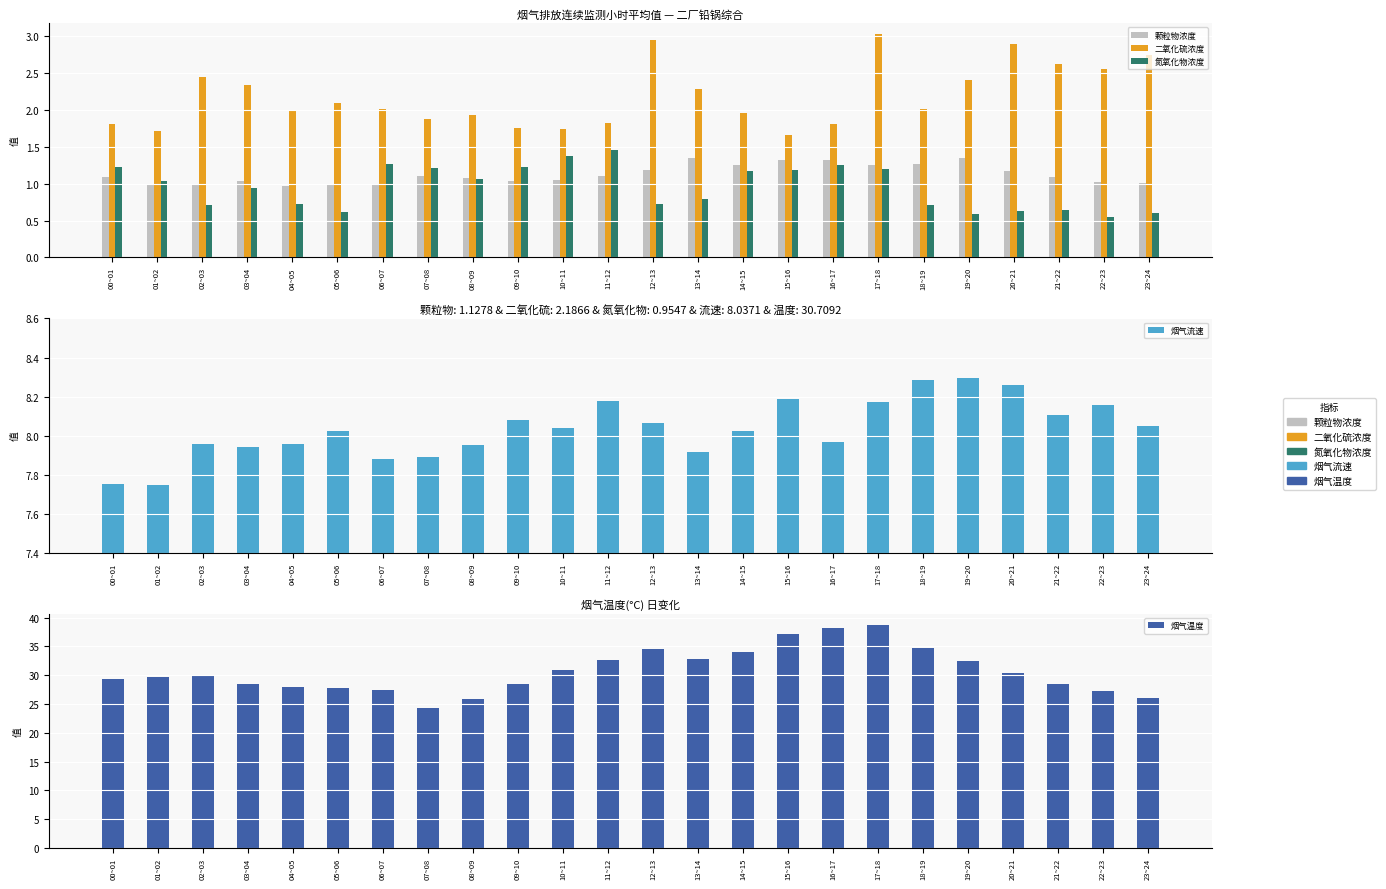

How many data points in 颗粒物浓度 are less than 1?

4